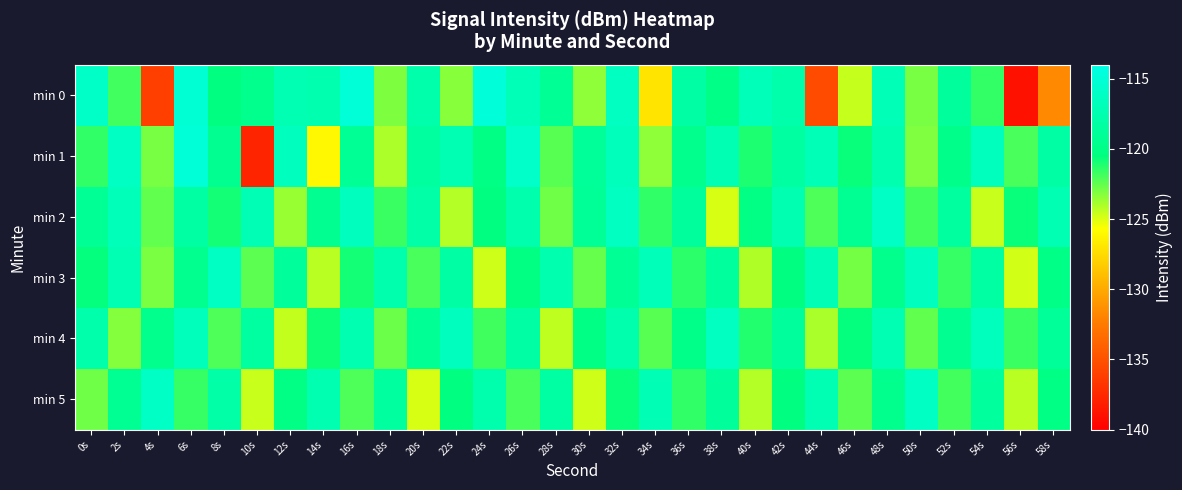

Reading left to right, what are all the values shown in this chart?

min 0: 0s=-116.0	2s=-121.8	4s=-136.1	6s=-115.2	8s=-120.5	10s=-119.6	12s=-117.2	14s=-117.5	16s=-114.9	18s=-123.0	20s=-117.8	22s=-123.2	24s=-114.8	26s=-116.9	28s=-119.2	30s=-123.4	32s=-116.4	34s=-127.1	36s=-118.1	38s=-120.0	40s=-116.8	42s=-117.8	44s=-135.3	46s=-124.5	48s=-117.0	50s=-123.0	52s=-118.7	54s=-121.5	56s=-138.9	58s=-131.7
min 1: 0s=-121.5	2s=-116.2	4s=-123.0	6s=-114.9	8s=-119.4	10s=-137.7	12s=-116.5	14s=-126.0	16s=-119.1	18s=-124.1	20s=-118.5	22s=-117.2	24s=-120.1	26s=-115.8	28s=-122.3	30s=-118.9	32s=-116.7	34s=-123.4	36s=-119.6	38s=-117.3	40s=-121.1	42s=-118.4	44s=-116.9	46s=-120.7	48s=-117.5	50s=-123.1	52s=-119.8	54s=-116.6	56s=-122.0	58s=-118.2
min 2: 0s=-119.2	2s=-116.8	4s=-122.5	6s=-118.3	8s=-120.9	10s=-117.1	12s=-123.6	14s=-119.4	16s=-116.5	18s=-121.7	20s=-118.0	22s=-124.2	24s=-120.4	26s=-117.6	28s=-122.8	30s=-119.0	32s=-116.3	34s=-121.5	36s=-118.7	38s=-124.9	40s=-120.2	42s=-117.4	44s=-122.1	46s=-119.3	48s=-116.1	50s=-121.9	52s=-118.5	54s=-124.6	56s=-120.7	58s=-117.2
min 3: 0s=-120.6	2s=-117.3	4s=-123.0	6s=-119.5	8s=-116.2	10s=-122.4	12s=-118.8	14s=-124.3	16s=-120.9	18s=-117.7	20s=-122.0	22s=-118.1	24s=-124.7	26s=-120.3	28s=-117.5	30s=-122.6	32s=-119.2	34s=-116.8	36s=-121.4	38s=-118.6	40s=-124.1	42s=-120.5	44s=-117.1	46s=-122.9	48s=-119.7	50s=-116.4	52s=-121.6	54s=-118.3	56s=-124.8	58s=-120.0
min 4: 0s=-117.8	2s=-123.2	4s=-119.6	6s=-116.7	8s=-122.1	10s=-118.4	12s=-124.5	14s=-120.8	16s=-117.4	18s=-122.7	20s=-119.1	22s=-116.5	24s=-121.8	26s=-118.2	28s=-124.4	30s=-120.1	32s=-117.6	34s=-122.3	36s=-119.9	38s=-116.3	40s=-121.2	42s=-118.7	44s=-124.0	46s=-120.6	48s=-117.2	50s=-122.5	52s=-119.4	54s=-116.6	56s=-121.7	58s=-118.9
min 5: 0s=-122.8	2s=-119.3	4s=-116.1	6s=-121.6	8s=-118.0	10s=-124.6	12s=-120.2	14s=-117.4	16s=-122.1	18s=-118.5	20s=-124.9	22s=-120.4	24s=-117.7	26s=-122.0	28s=-118.3	30s=-124.7	32s=-120.7	34s=-117.1	36s=-121.5	38s=-118.8	40s=-124.2	42s=-120.5	44s=-117.3	46s=-122.4	48s=-119.6	50s=-116.2	52s=-121.9	54s=-118.6	56s=-124.3	58s=-120.1